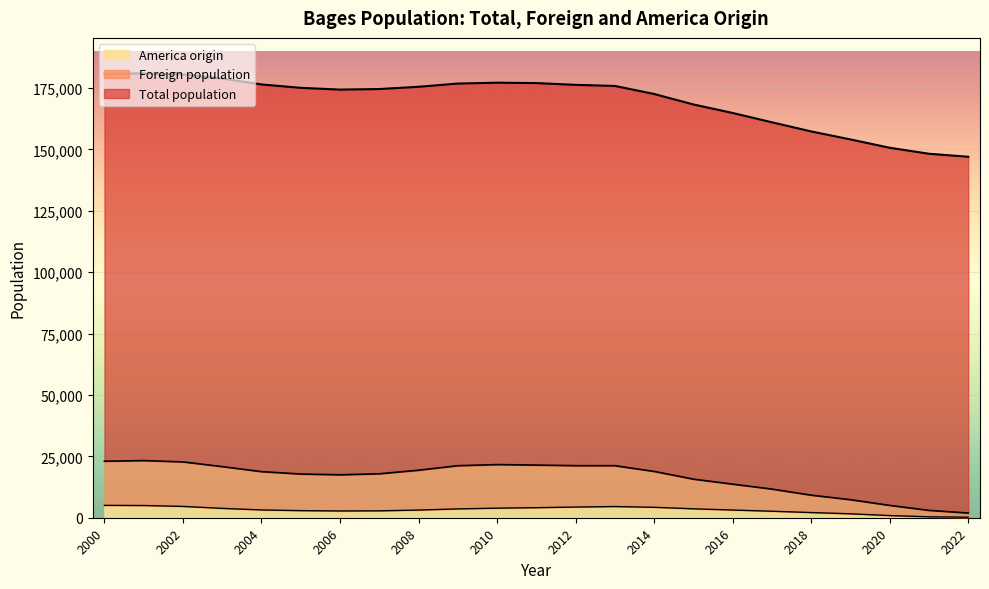

Is it true that America origin equals 4611 at 2002?

True